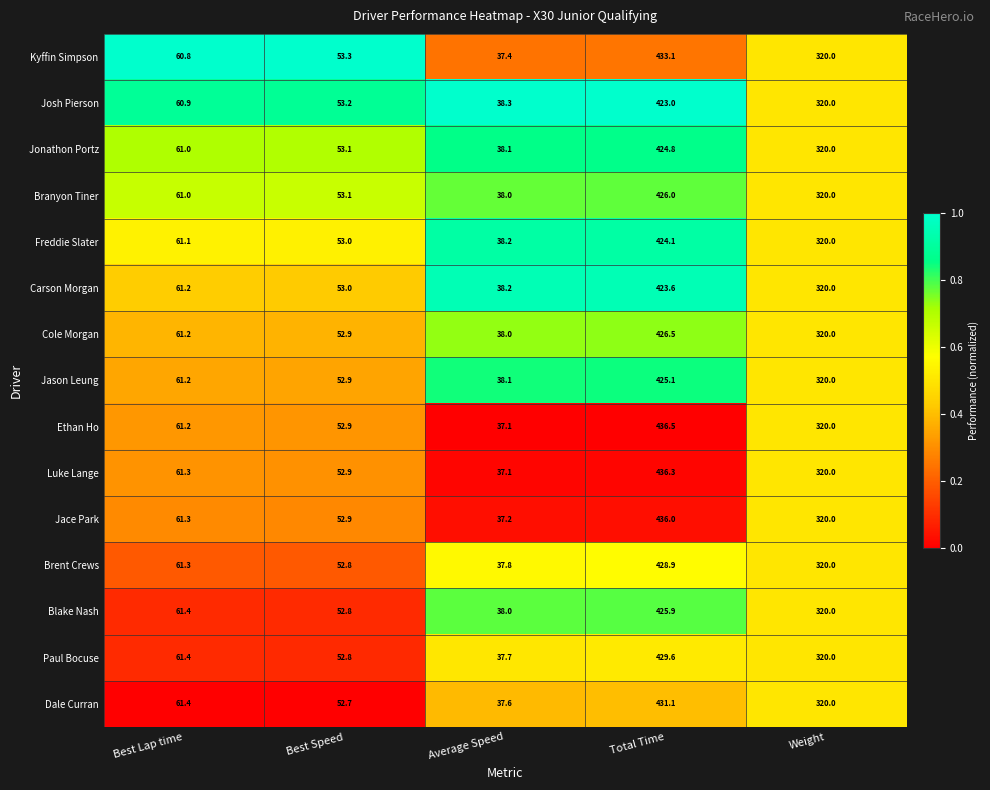

Which series changed the most between Best Lap time and Best Speed?

Dale Curran